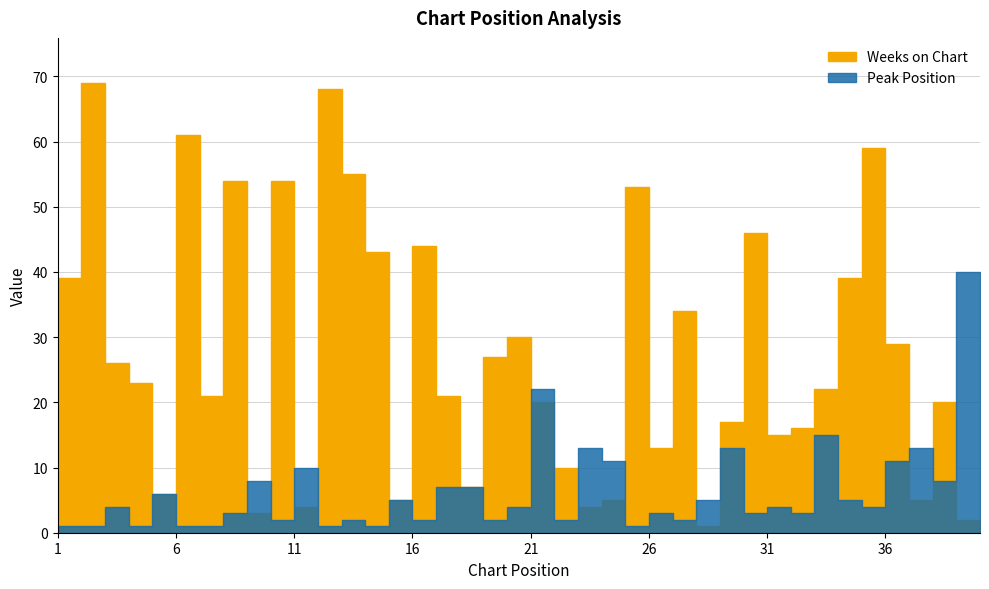

What is the value of the Weeks on Chart point at the 24th from the left?

4